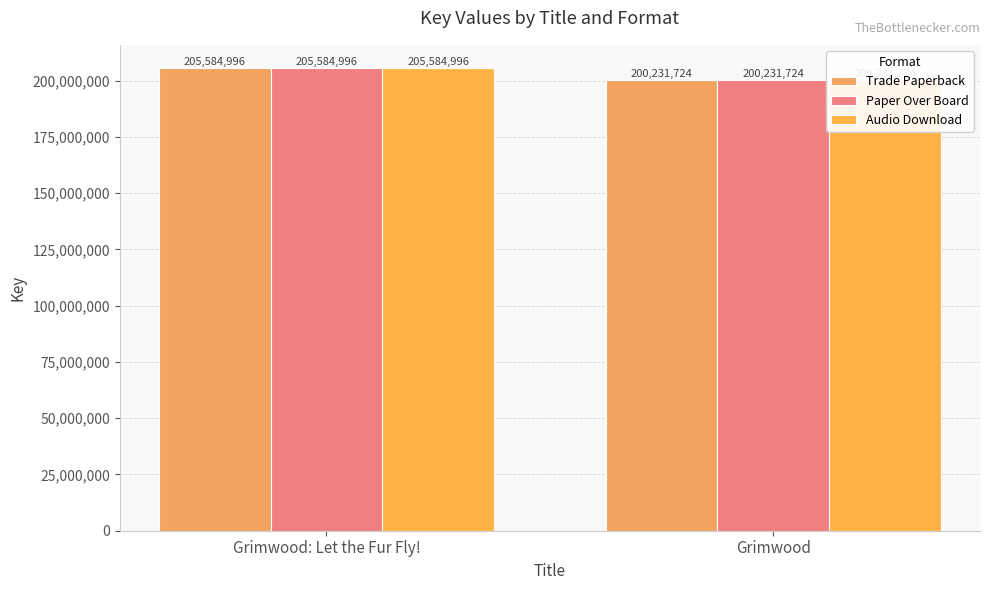

What is the difference between the maximum and minimum values in the Audio Download series?

5353272